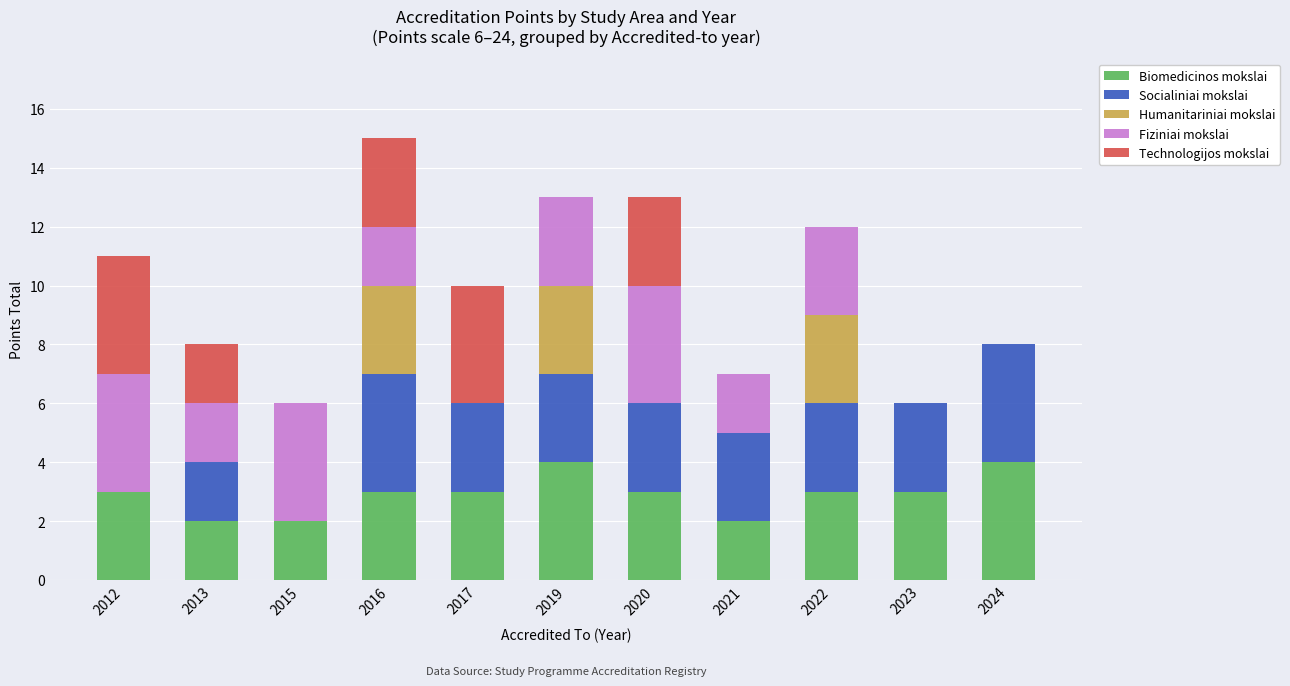

Does the chart contain stacked bars?

Yes